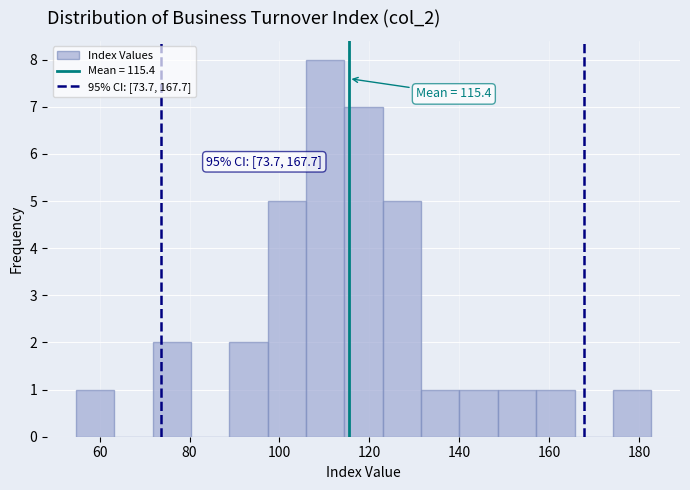

Which range on the x-axis has the tallest bar?

106 to 114